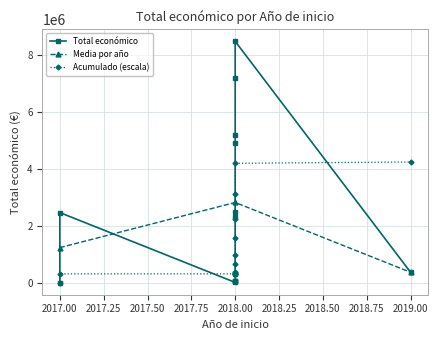

Between 2018 and 2018, which is larger?

2018